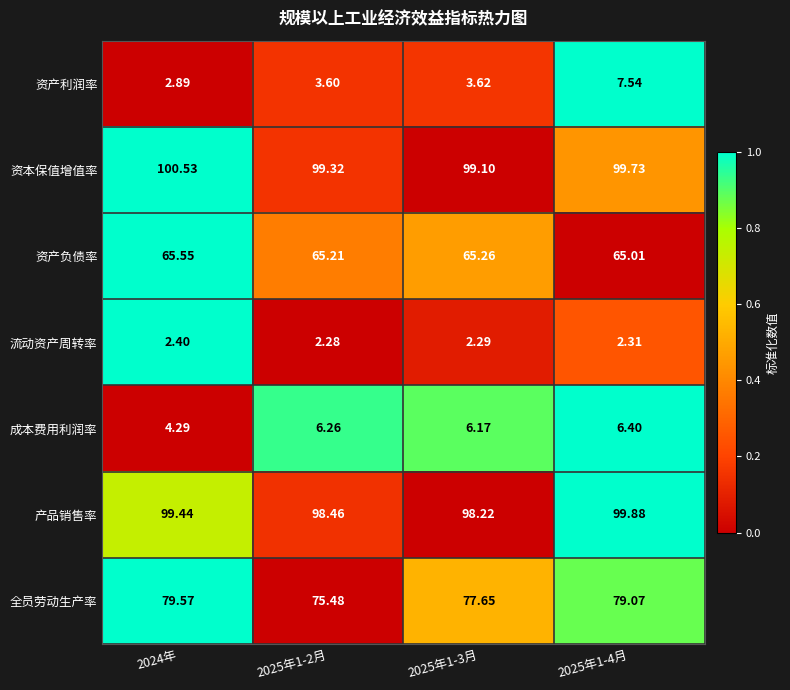

Is the value of 全员劳动生产率 at 2025年1-3月 greater than the value of 流动资产周转率 at 2024年?

Yes